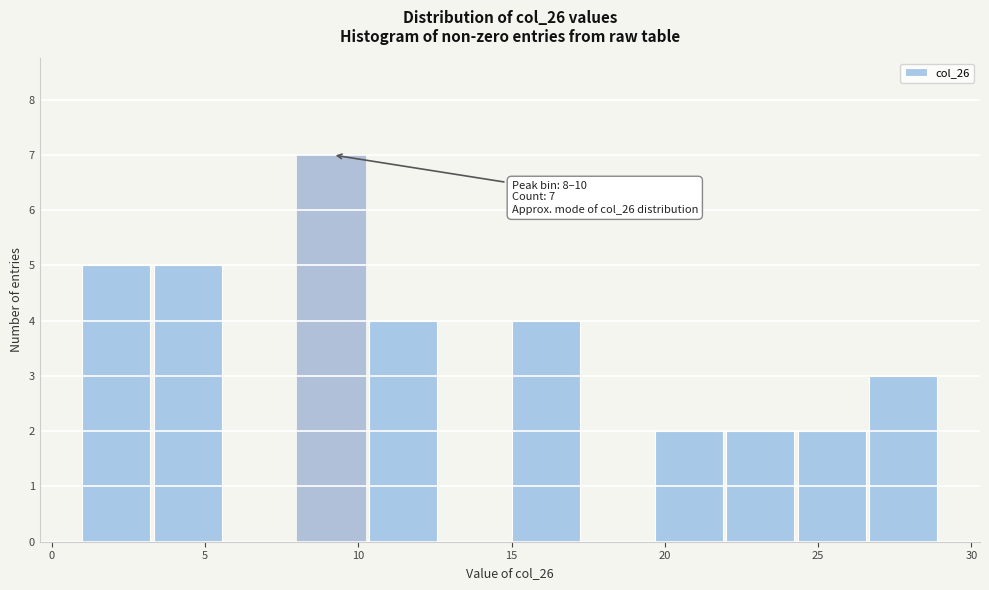

Over which range of the x-axis is the bar tallest?

8.0 to 10.5